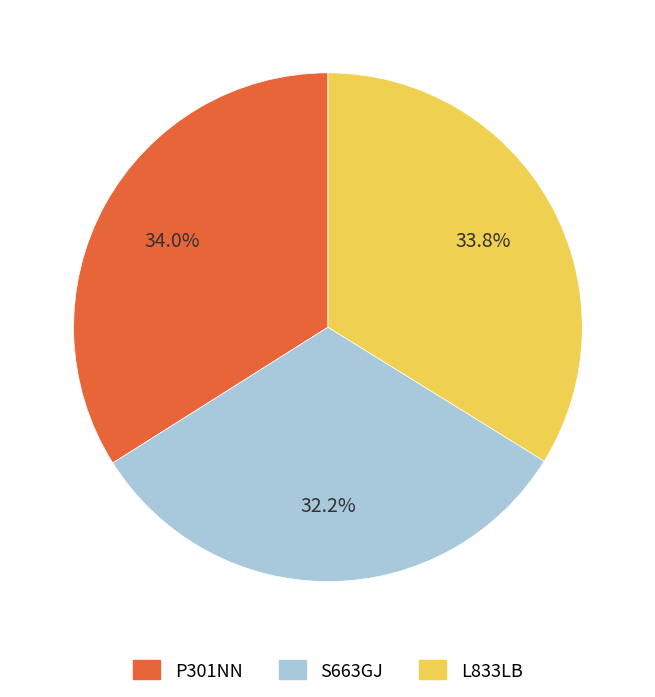

To the nearest percent, what is the difference between the S663GJ and L833LB slice percentages?

2%